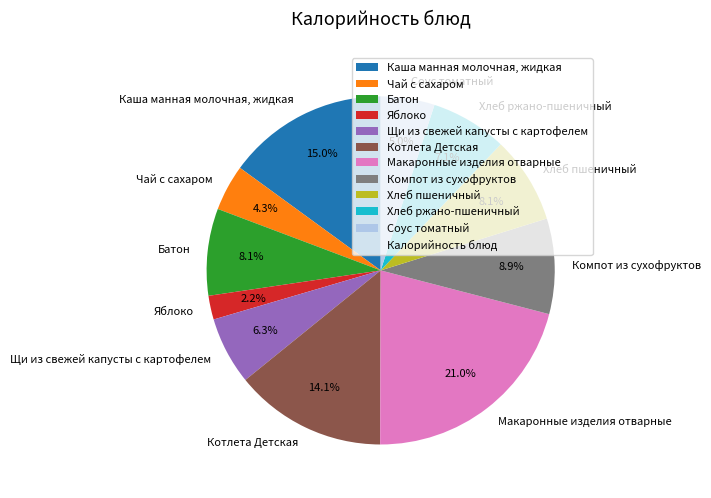

Which category has the biggest portion of the pie?

Макаронные изделия отварные